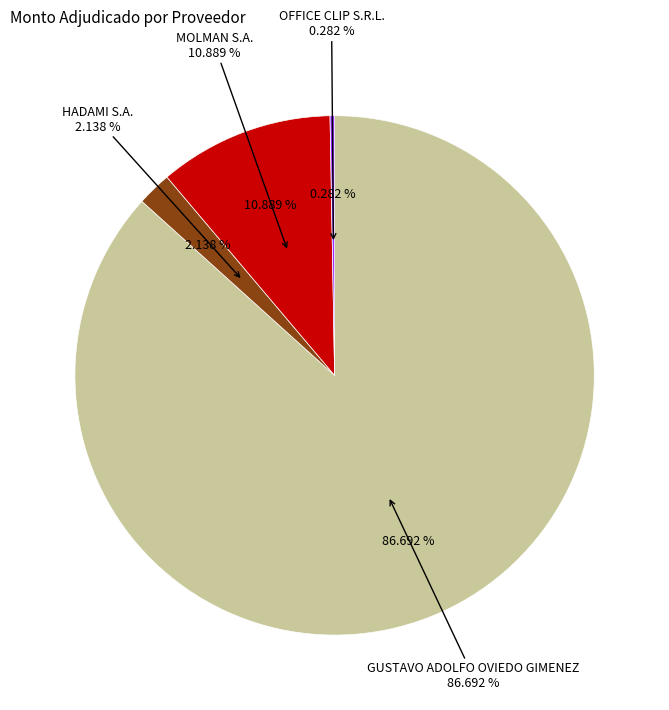

The MOLMAN S.A. slice represents 22% of the pie. True or false?

False